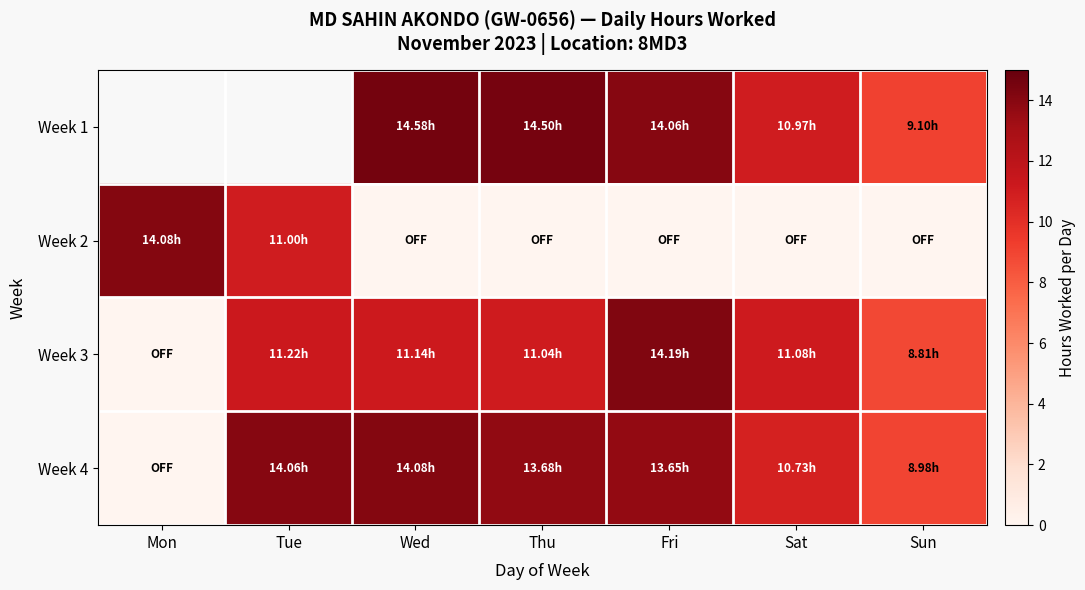

What is the difference between the maximum and minimum values in the Week 2 series?

14.1